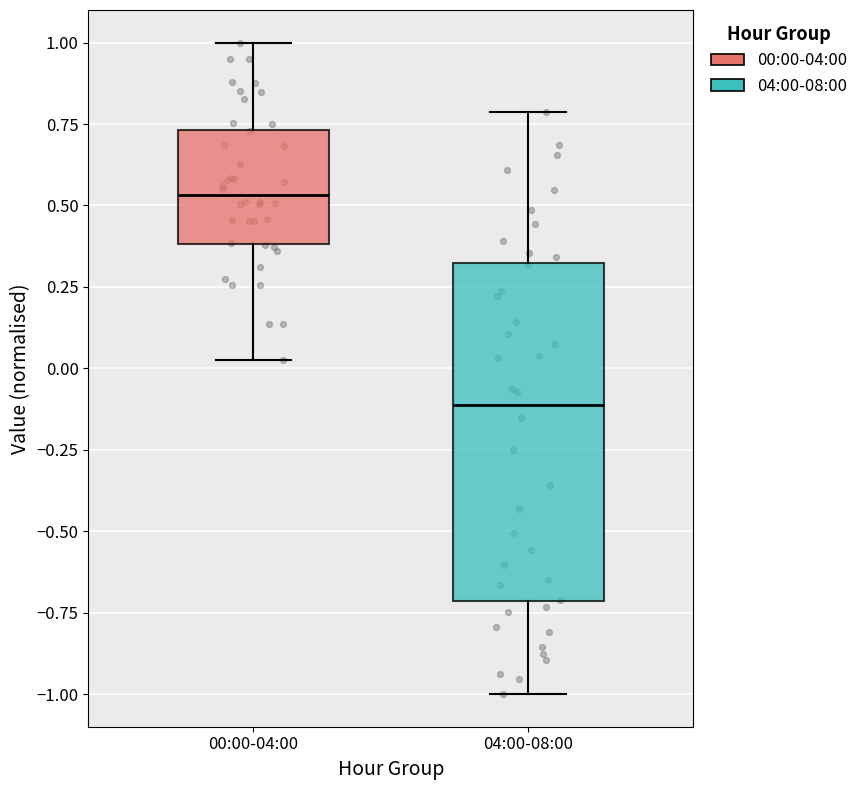

Reading left to right, read every box against the y-axis: the position of its median line, the range the box covers, and the ends of its whiskers. The values are not printed on the chart, so give them approximately, as read against the axis.

00:00-04:00: median 0.55, box 0.40 to 0.75, whiskers 0.05 to 1.00
04:00-08:00: median -0.10, box -0.70 to 0.30, whiskers -1.00 to 0.80